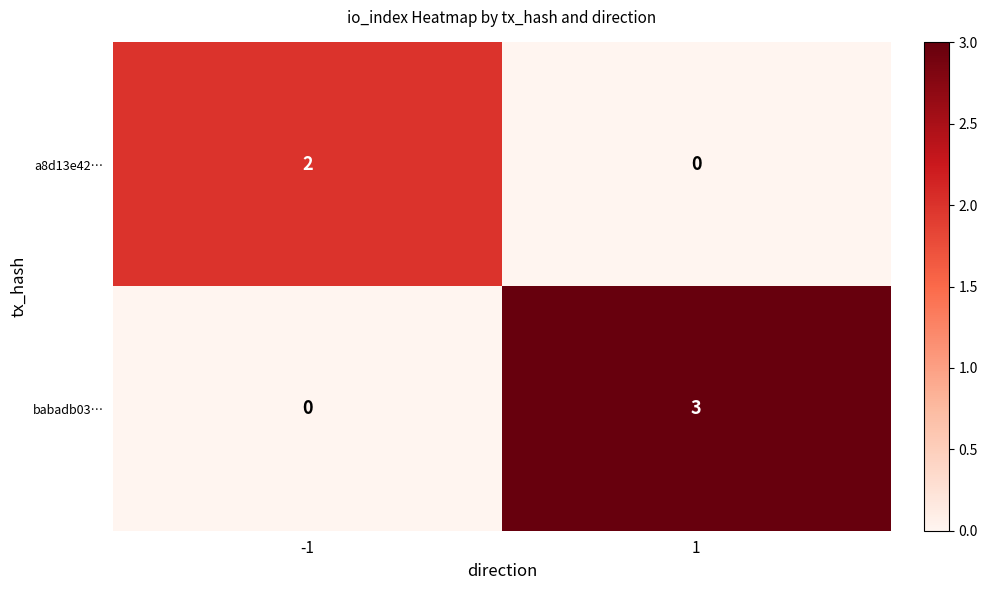

The a8d13e42… series shows 0 at 1. True or false?

True